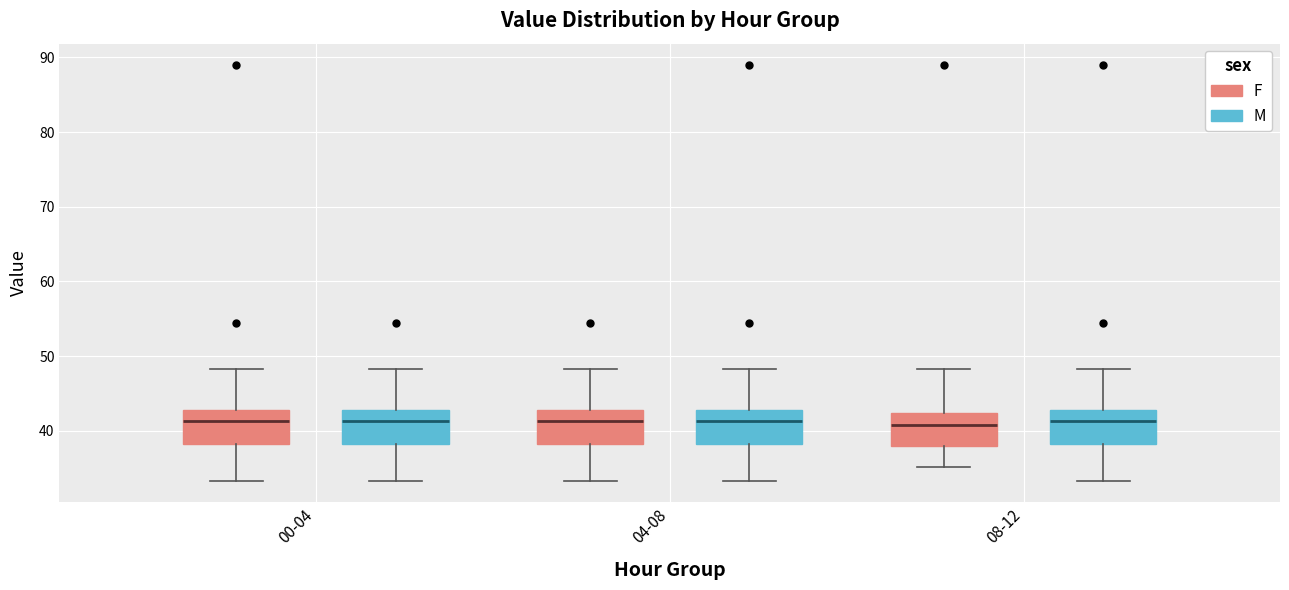

Where is the lower edge of the box for 08-12 (M) on the y-axis? The values are not printed on the chart, so give them approximately, as read against the axis.

38